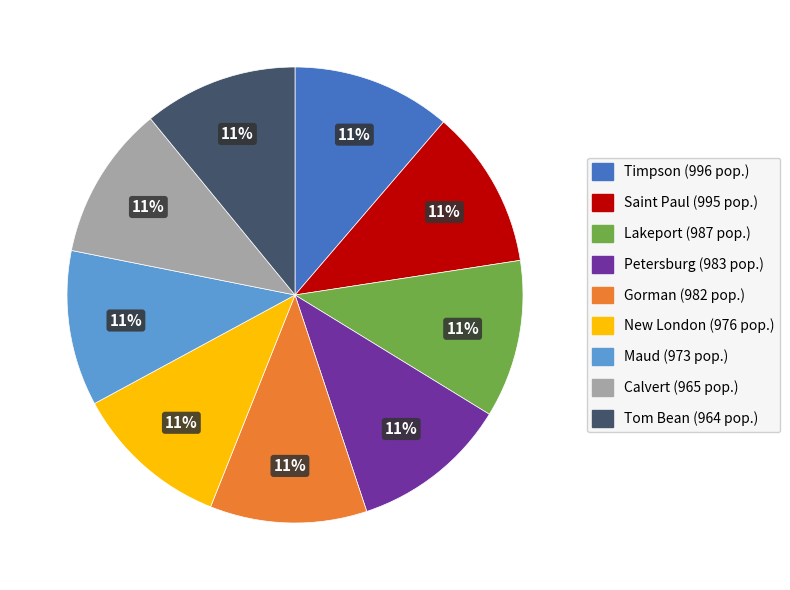

Count the number of slices in the pie.

9